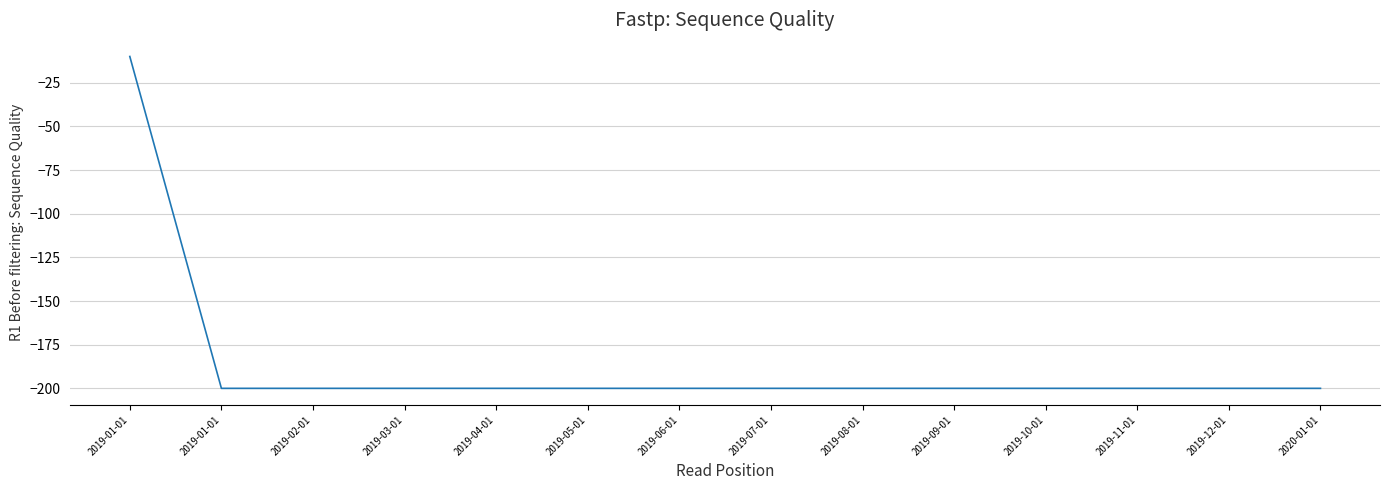

Reading right to left, extract all data points from this chart.

-200	-200	-200	-200	-200	-200	-200	-200	-200	-200	-200	-200	-200	-10